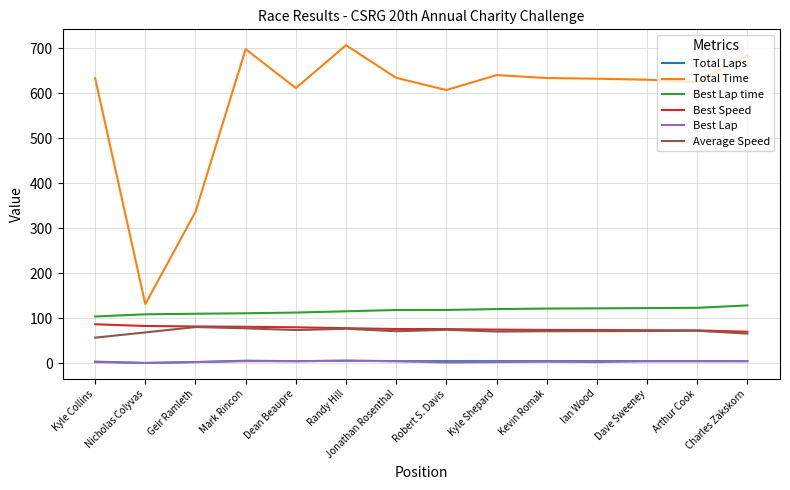

What is the lowest value of the Best Lap time series?

104.3